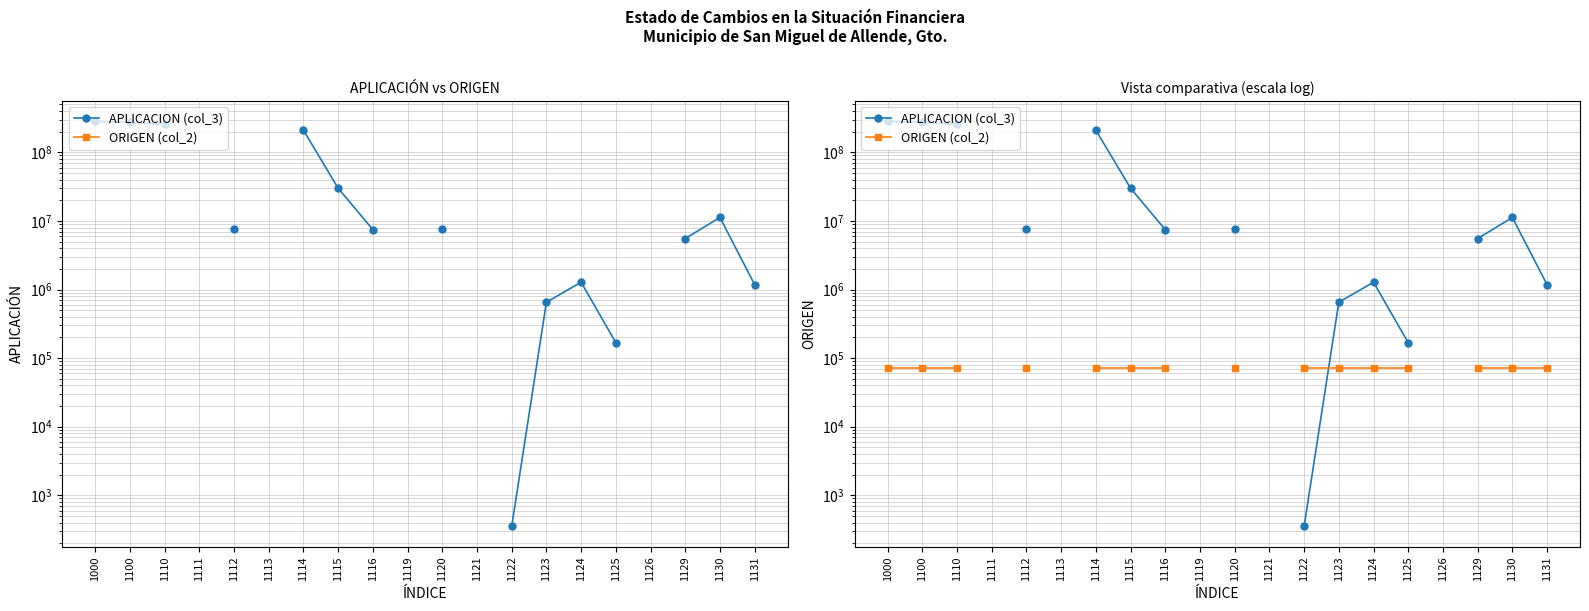

How many categories are shown in the chart?

20